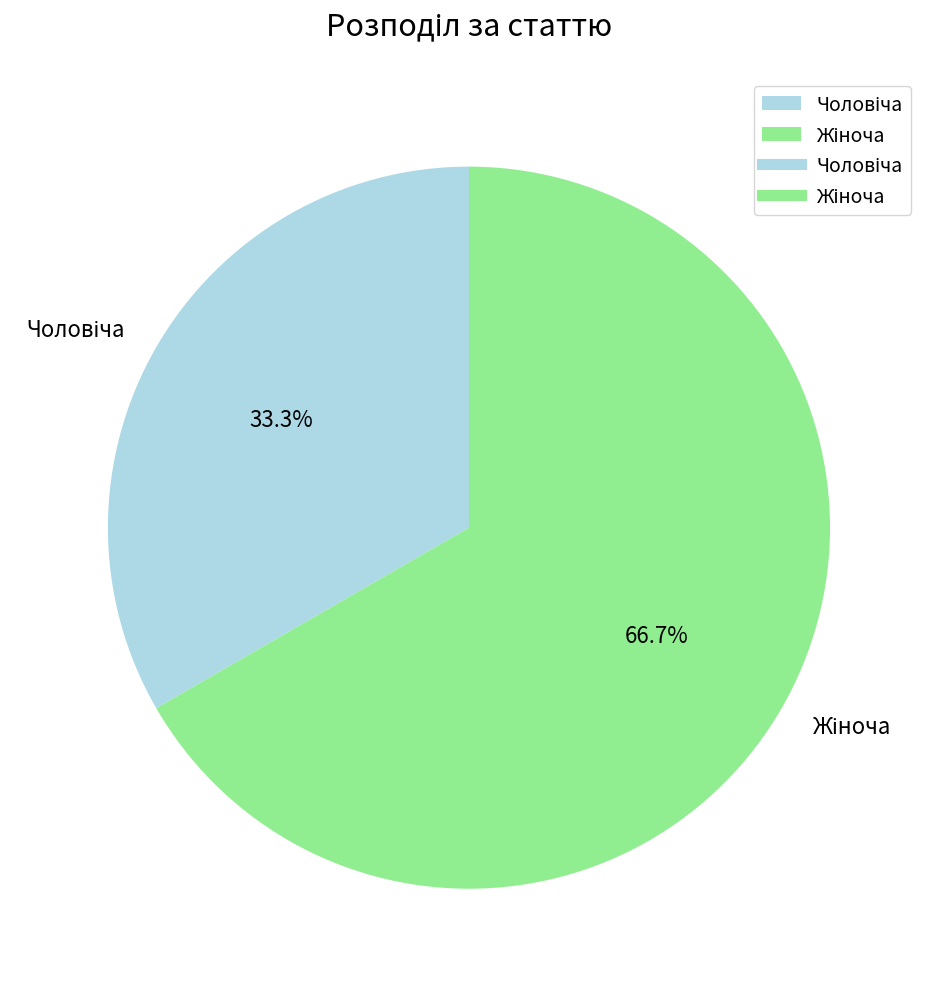

Is there any slice that represents more than half of the pie?

Yes